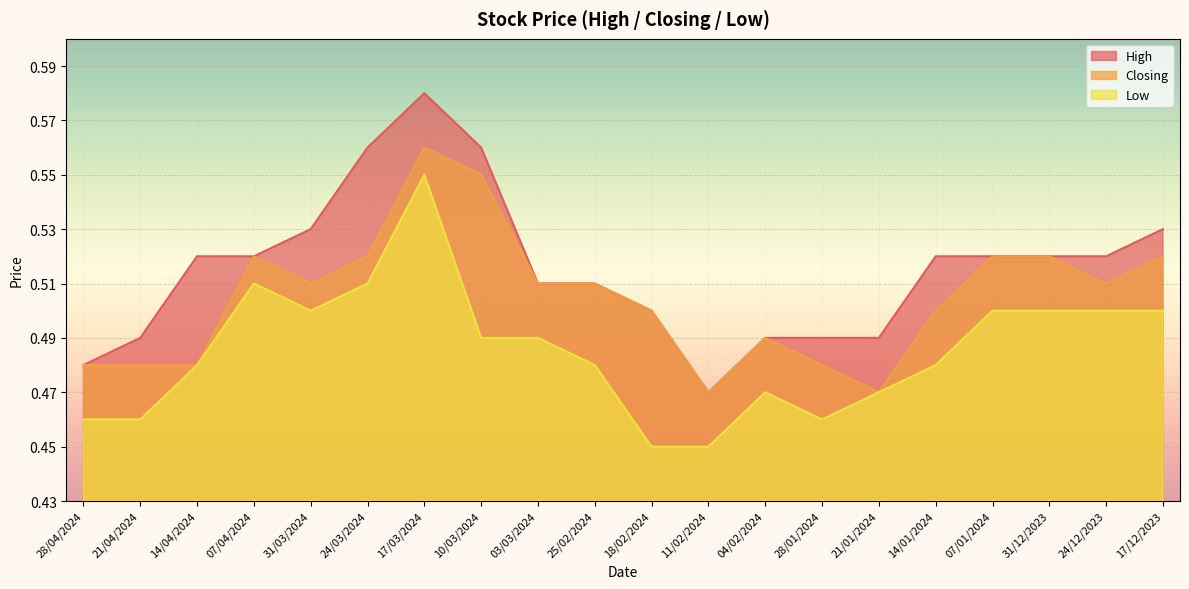

True or false: Closing and Low intersect in this chart.

False